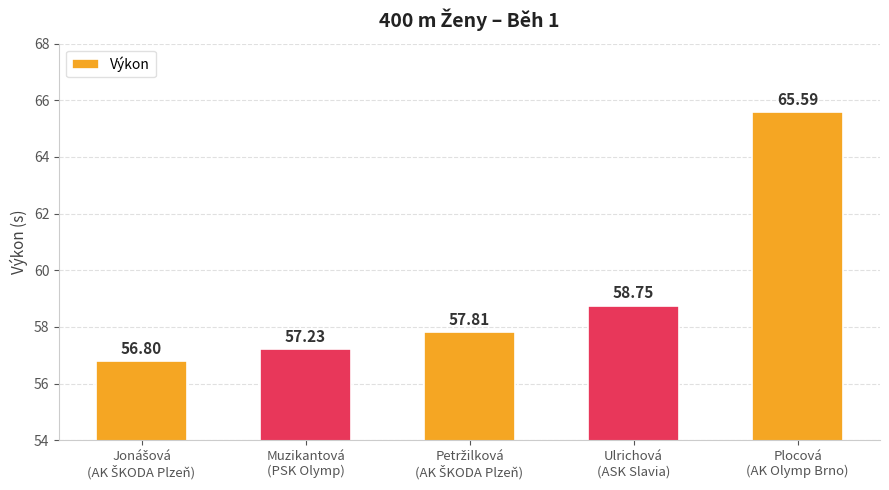

What is the difference between the maximum and second lowest values?

8.4